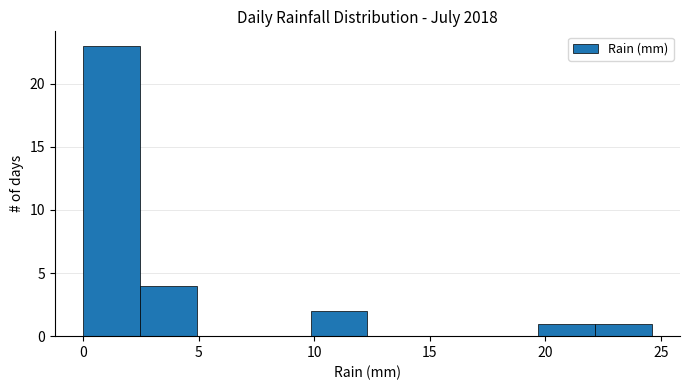

Over which range of the x-axis is the bar tallest?

0.0 to 2.5